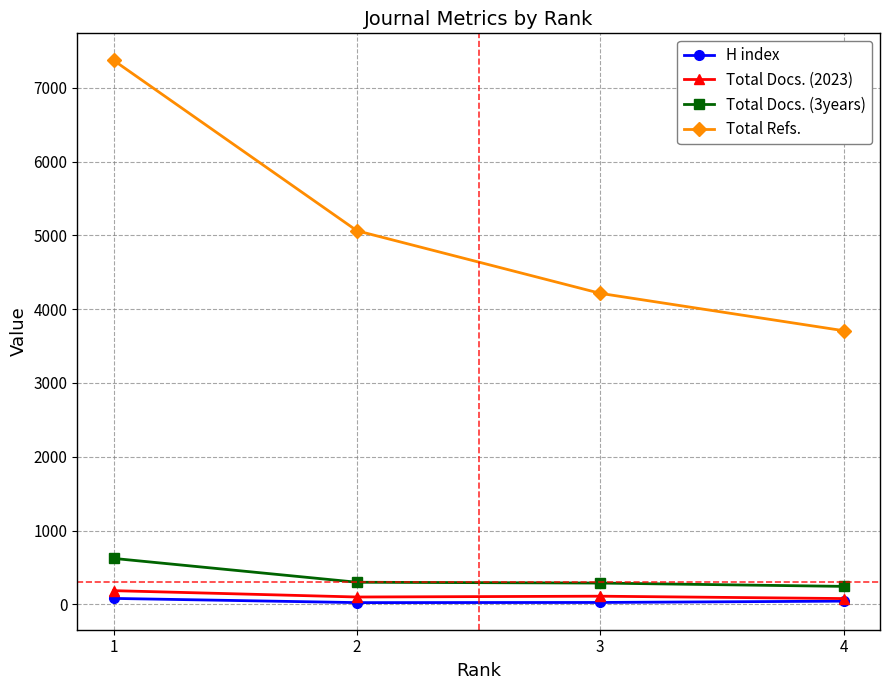

Which series has the widest spread of values?

Total Refs.